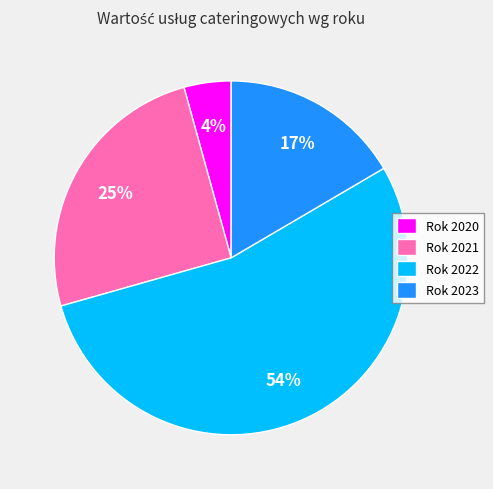

To the nearest percent, what is the combined percentage of Rok 2020 and Rok 2021?

29%